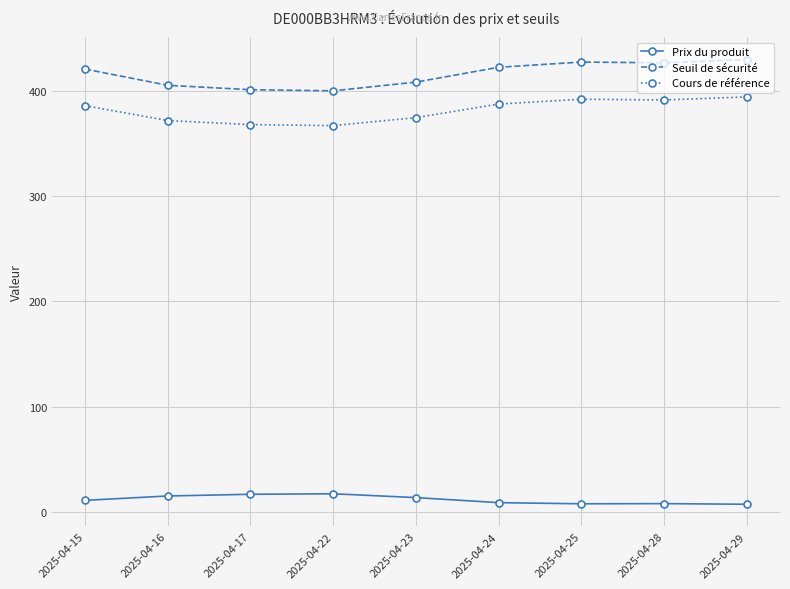

What are all the series names shown in the legend?

Prix du produit, Seuil de sécurité, Cours de référence